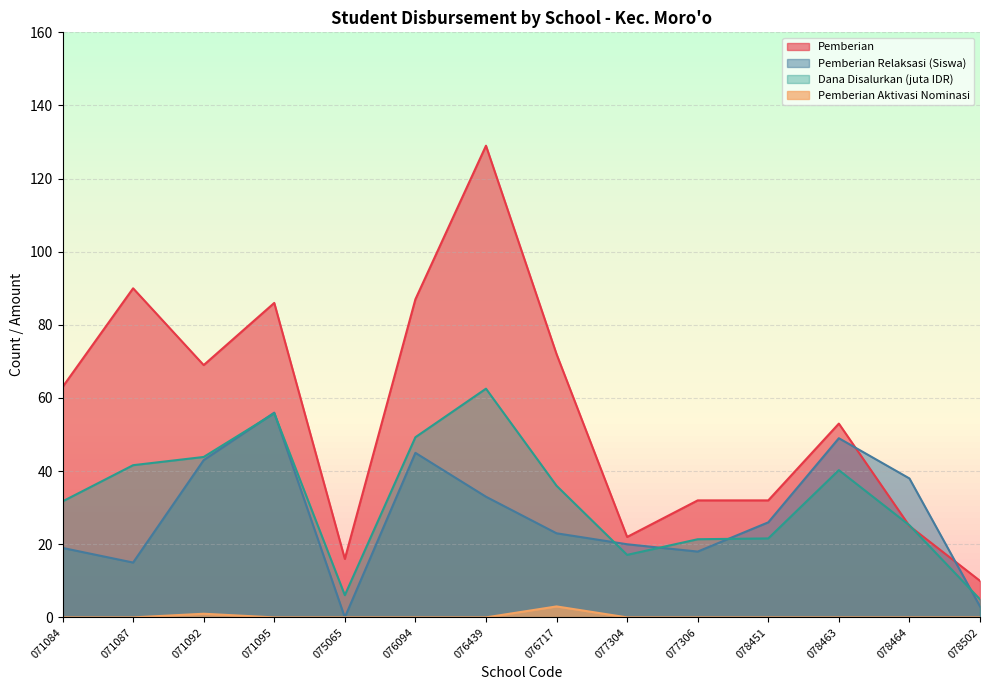

Does the chart have visible grid lines?

Yes